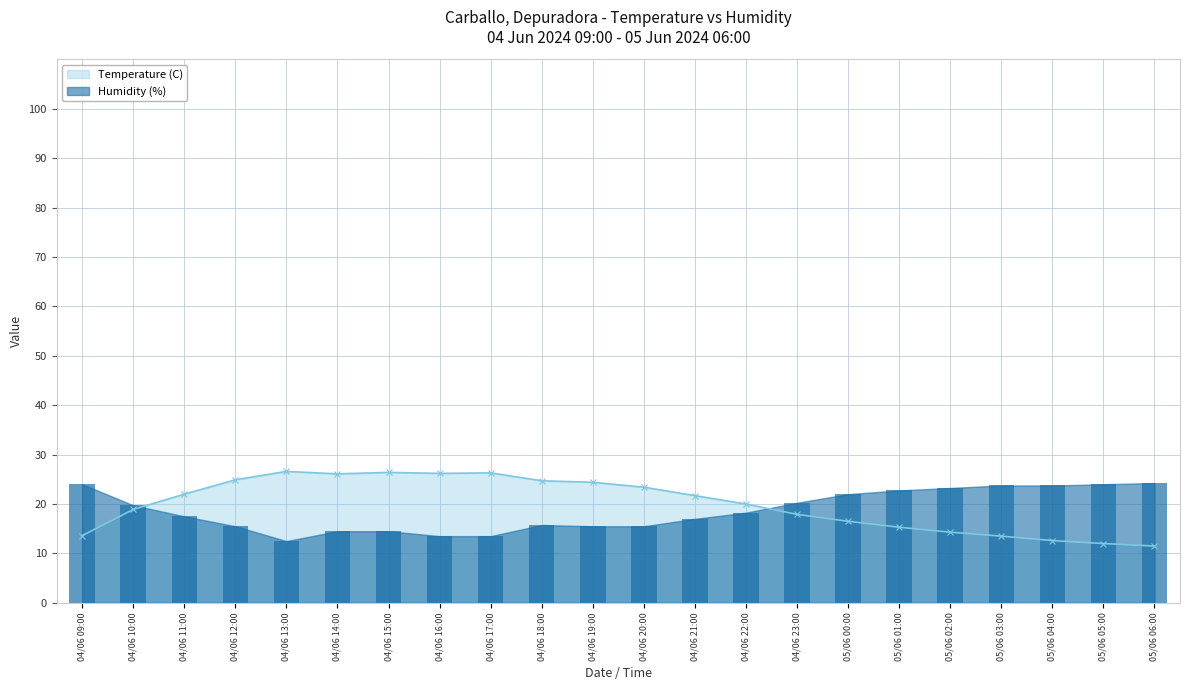

Between 04/06 15:00 and 05/06 02:00, which is larger?

04/06 15:00